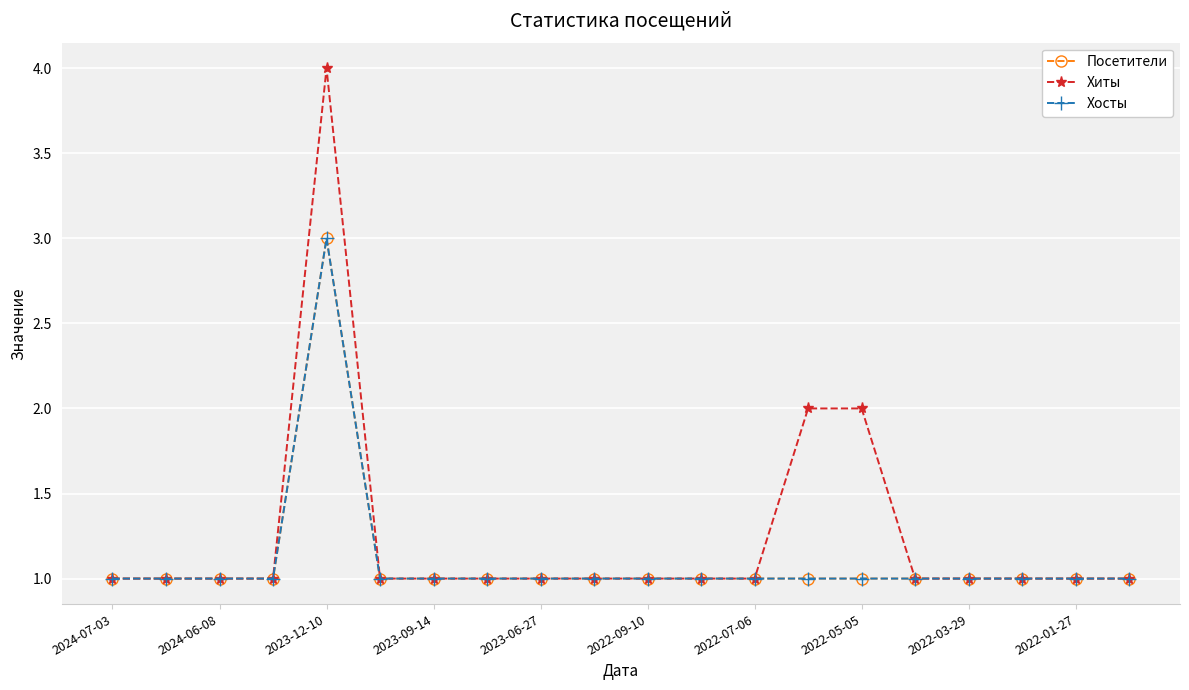

True or false: Посетители and Хосты cross at least once.

False